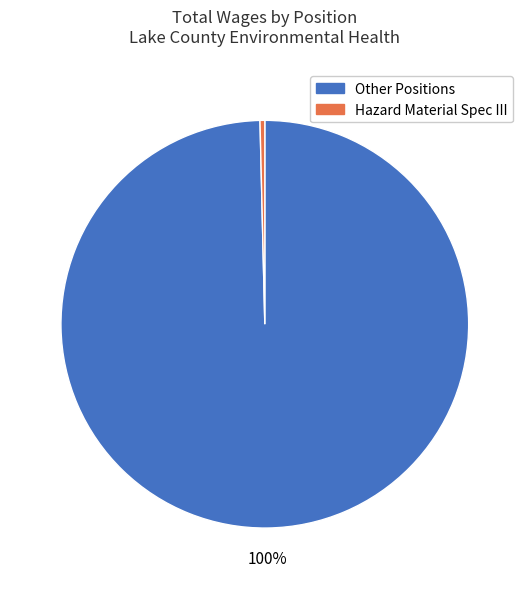

Which has a higher value, Hazard Material Spec III or Other Positions?

Other Positions